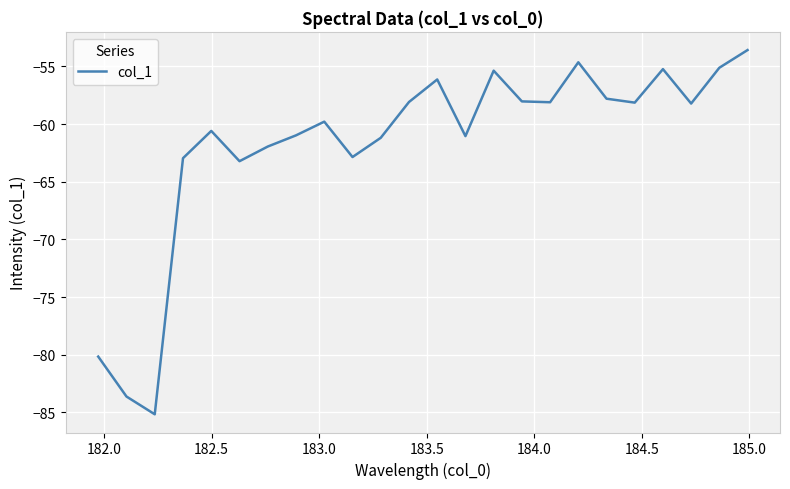

What is the smallest value displayed?

-85.2